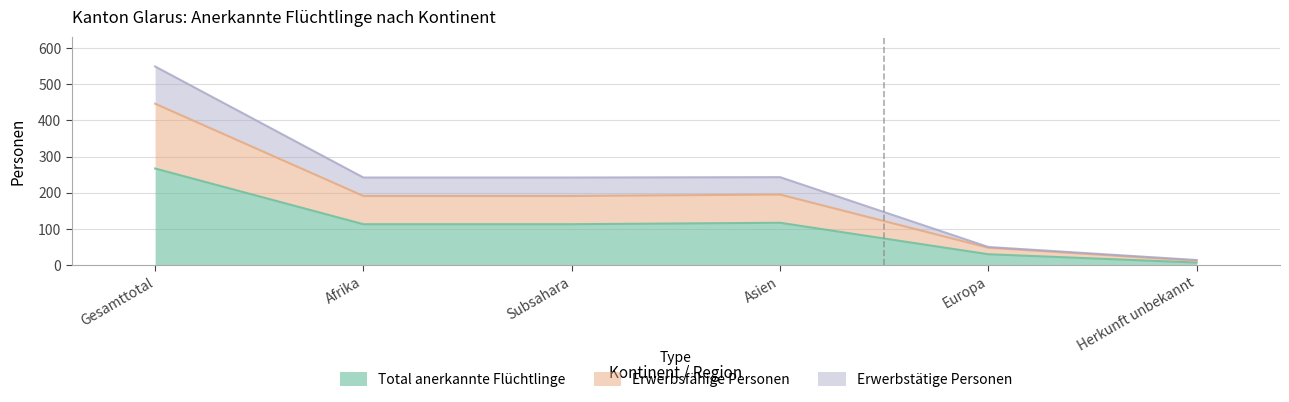

At which category does Erwerbstätige Personen reach its first local peak?

Asien